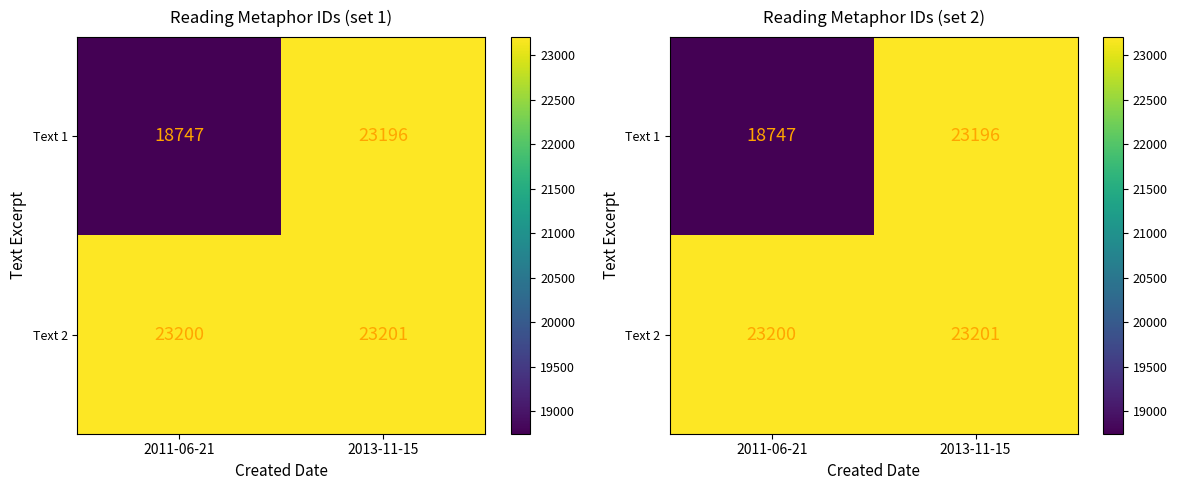

At which category does the chart reach its peak across all series?

2013-11-15